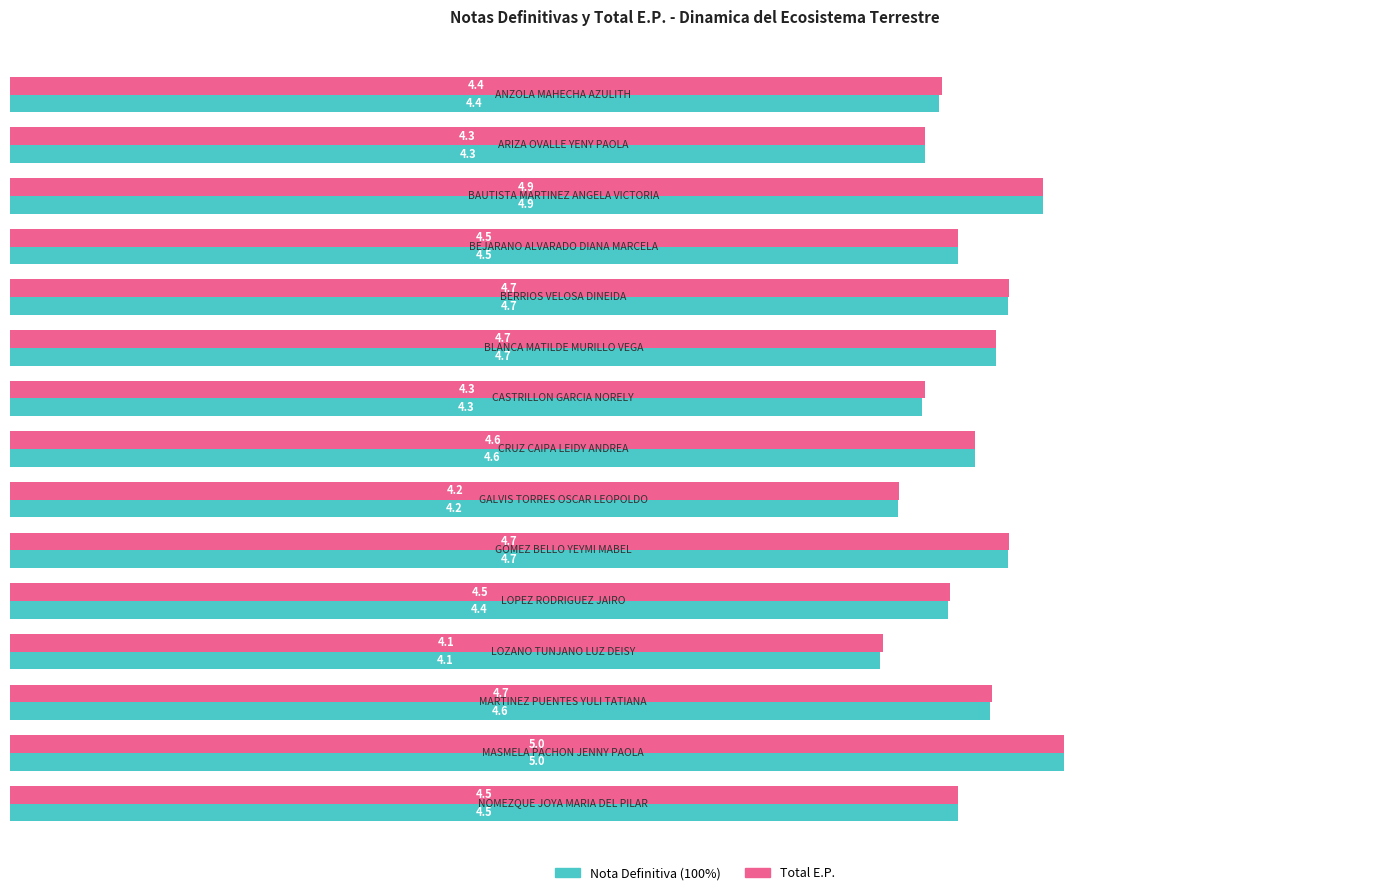

How many Total E.P. values are between 4 and 5?

15